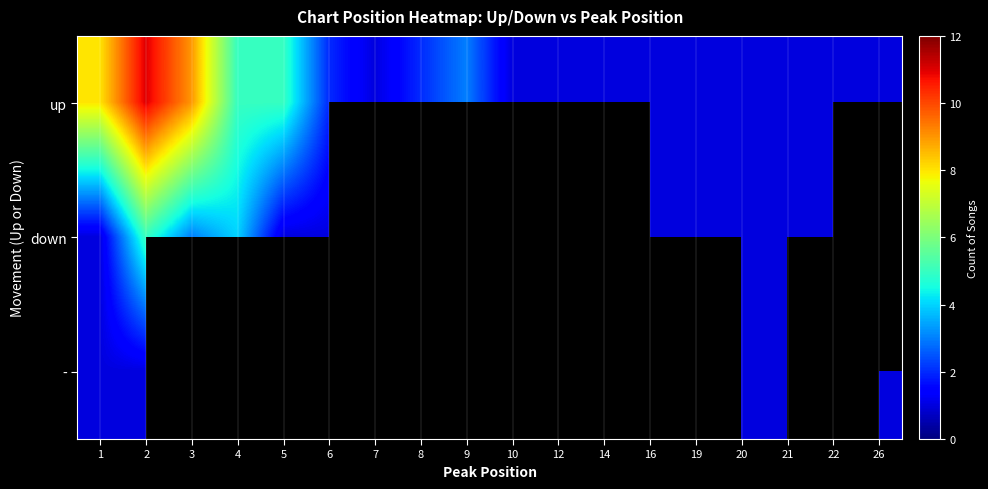

At which label does - reach its minimum?

1